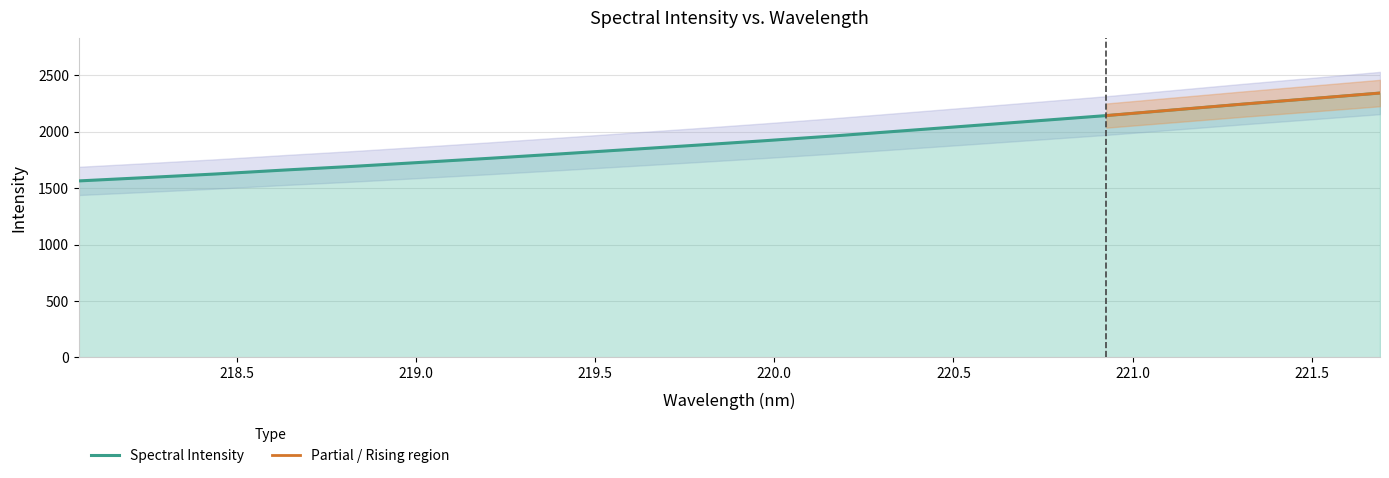

Approximately how many times larger is the value at 218.8244 compared to 220.9264?

0.8